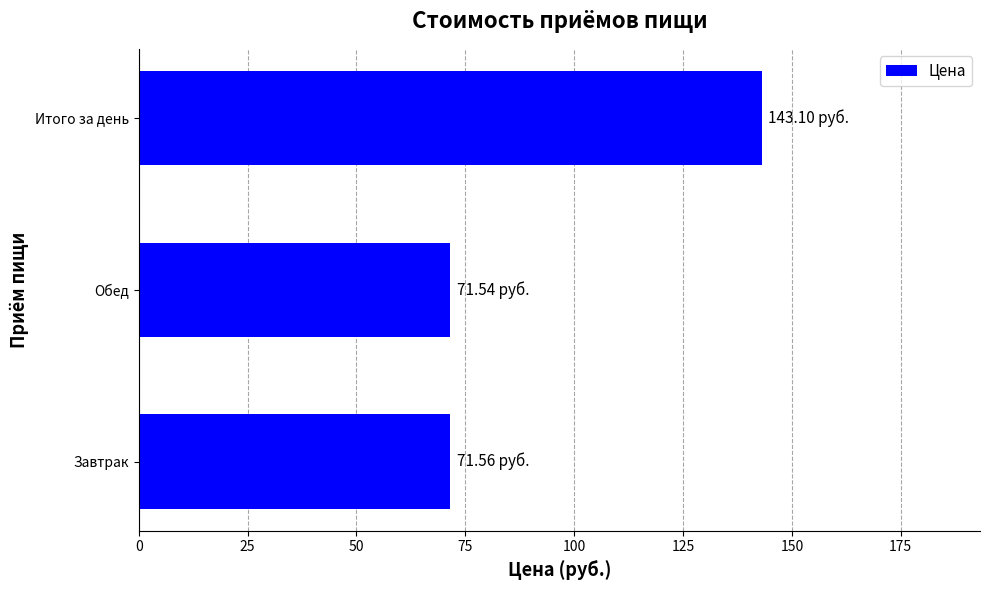

What is the difference between the maximum and minimum values?

71.6